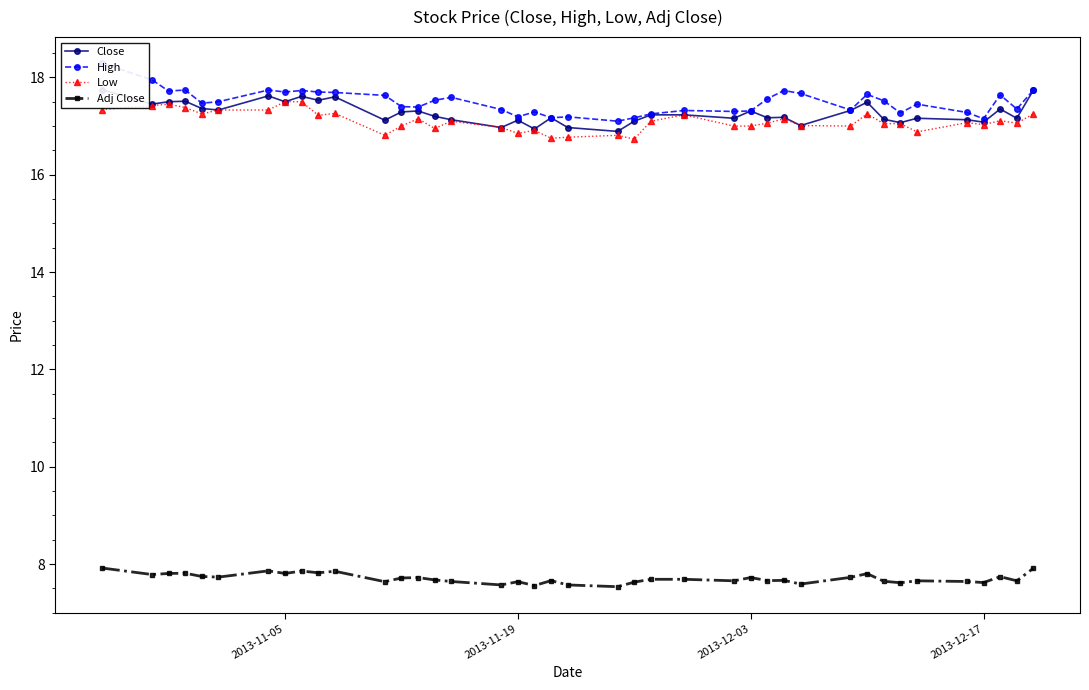

What is the difference between the maximum and minimum values in the Close series?

0.9